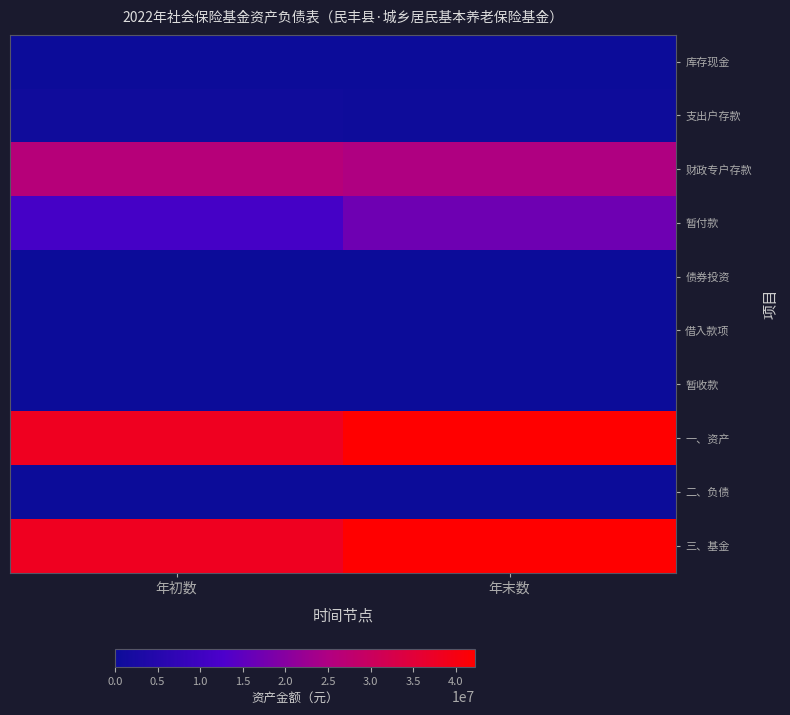

What is the total value across all series at 年初数?

114752648.4